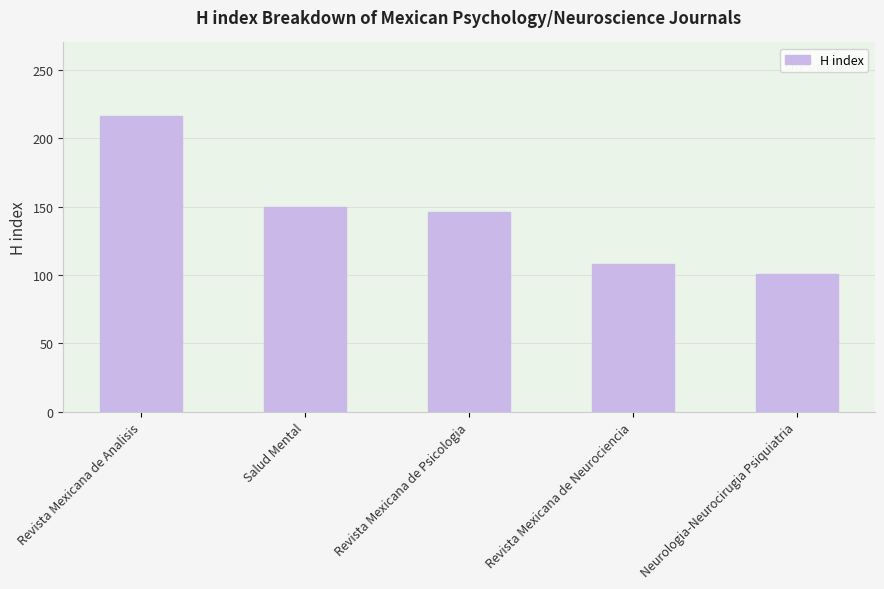

True or false: the data shows 216 at Revista Mexicana de Analisis.

True